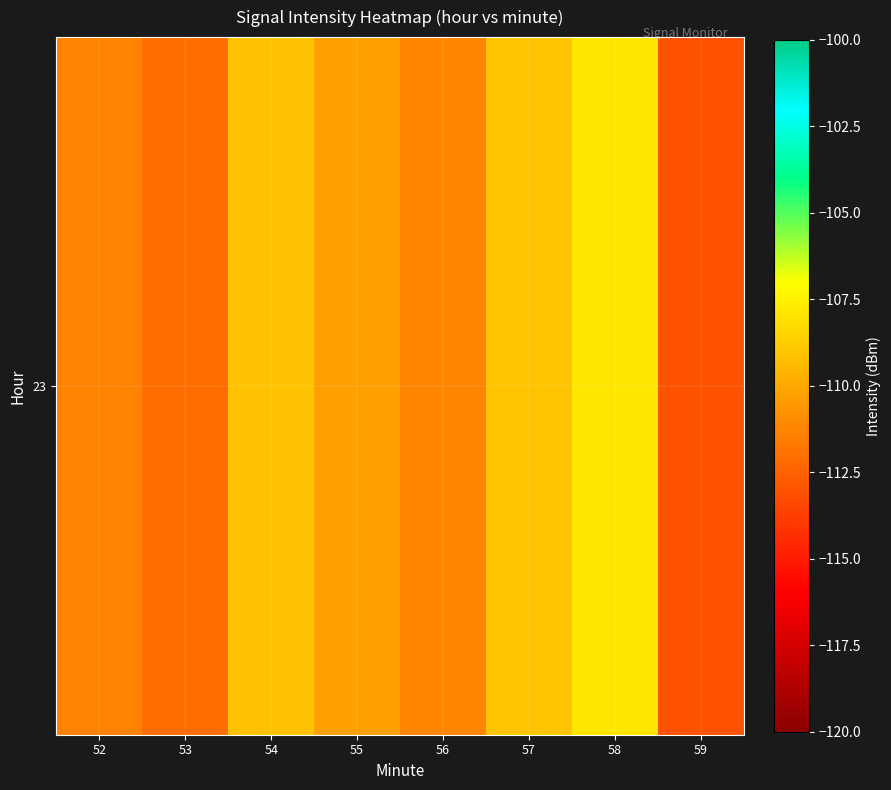

What is the sum of the values at 53 and 59?

-225.0